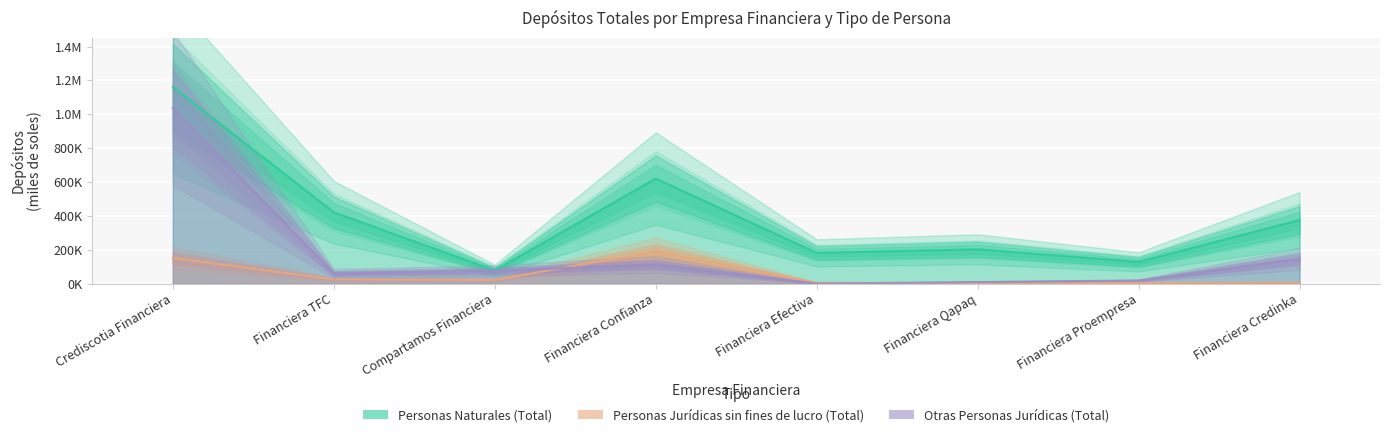

Rank the series at Financiera Proempresa from lowest to highest value.

Personas Jurídicas sin fines de lucro (Total), Otras Personas Jurídicas (Total), Personas Naturales (Total)